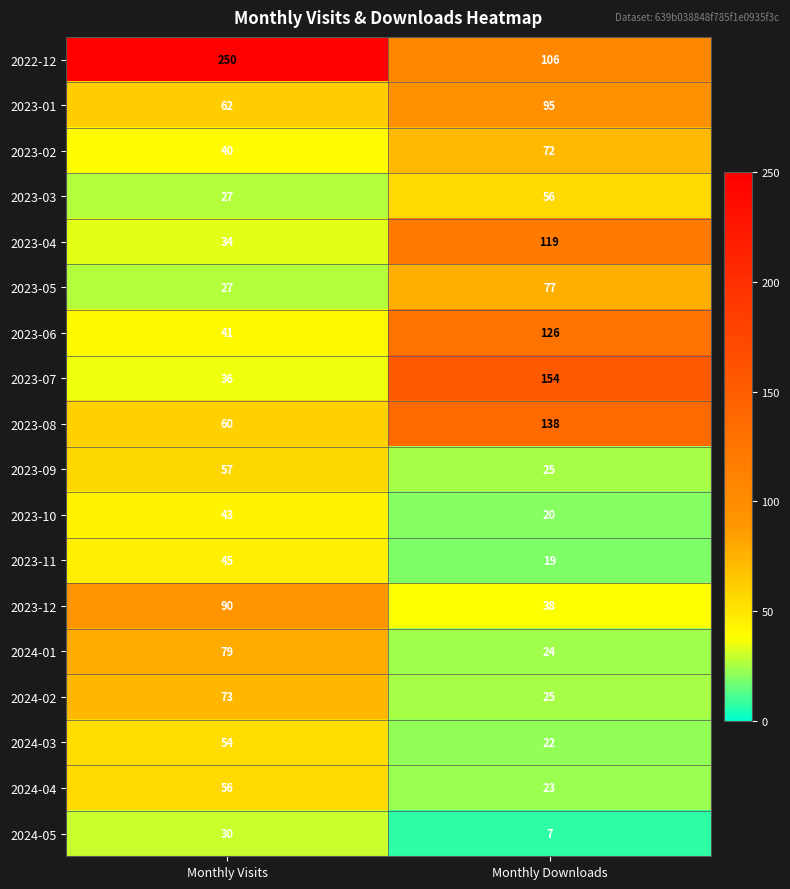

What is the sum of all 2023-01 values?

157